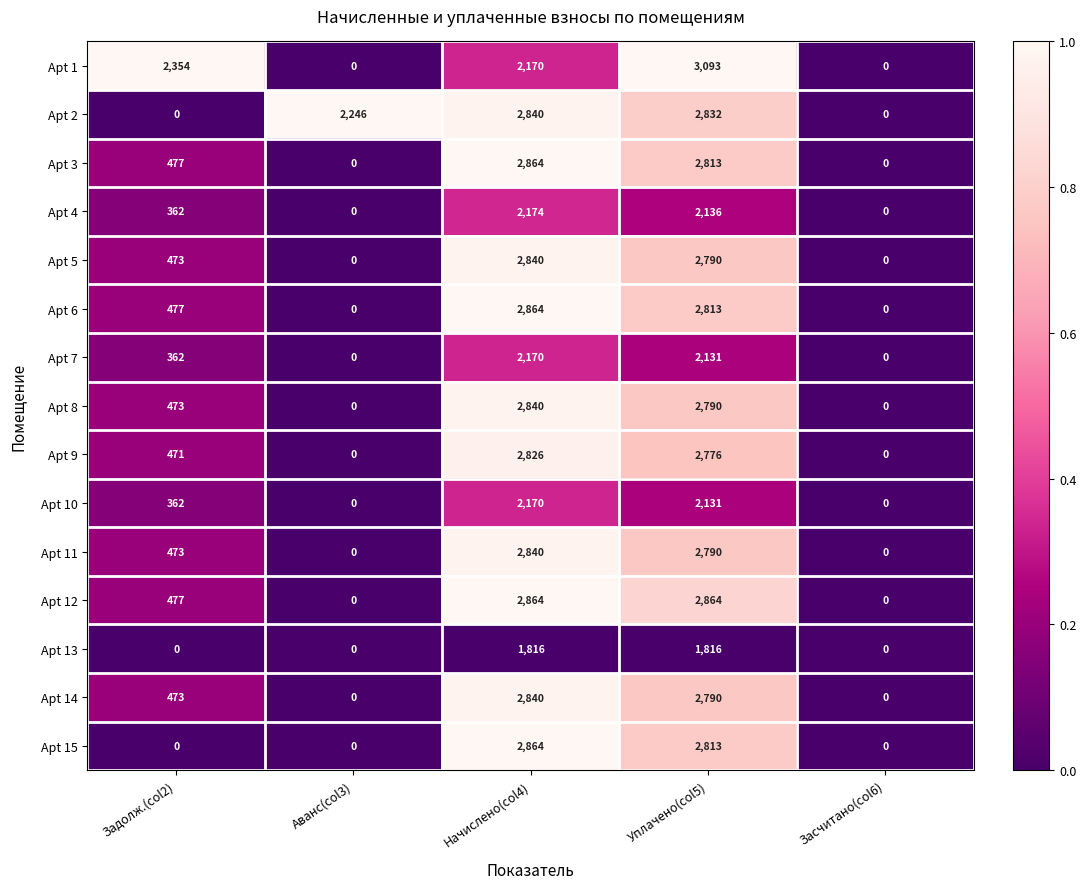

Which series has the largest range (max minus min)?

Apt 1